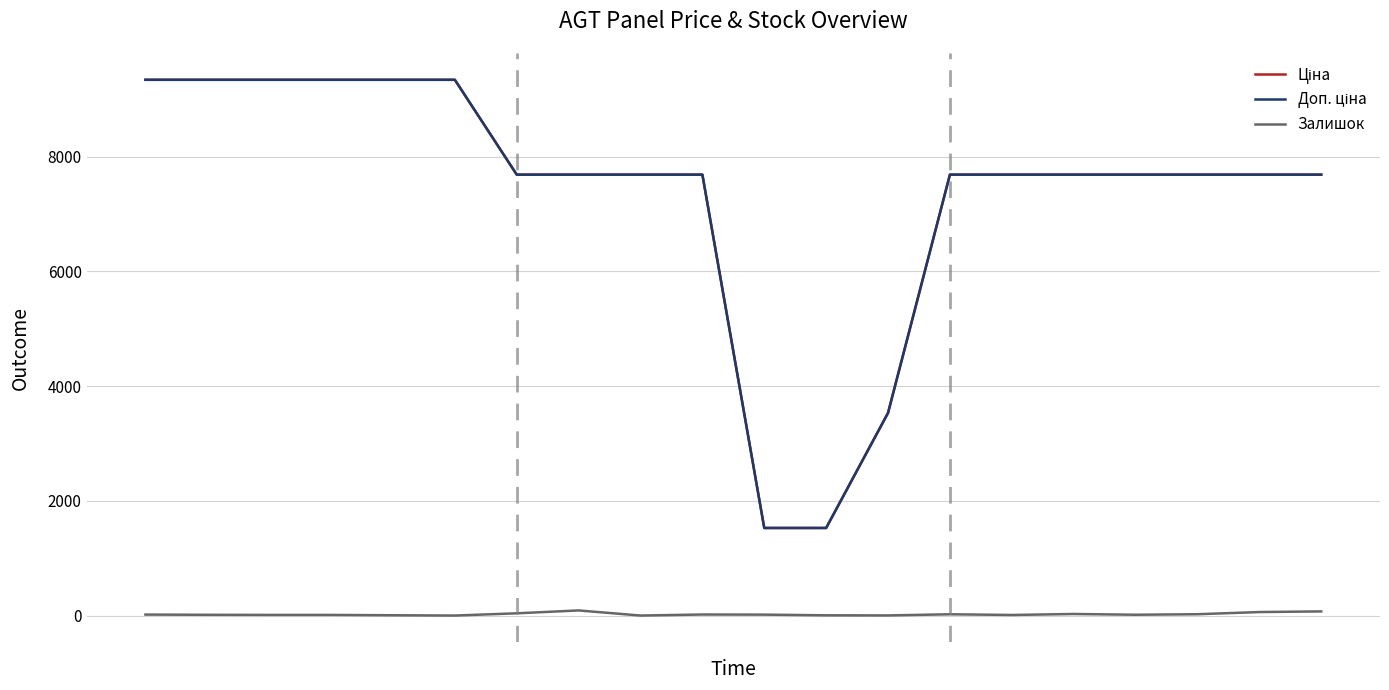

How many lines are shown in the chart?

3